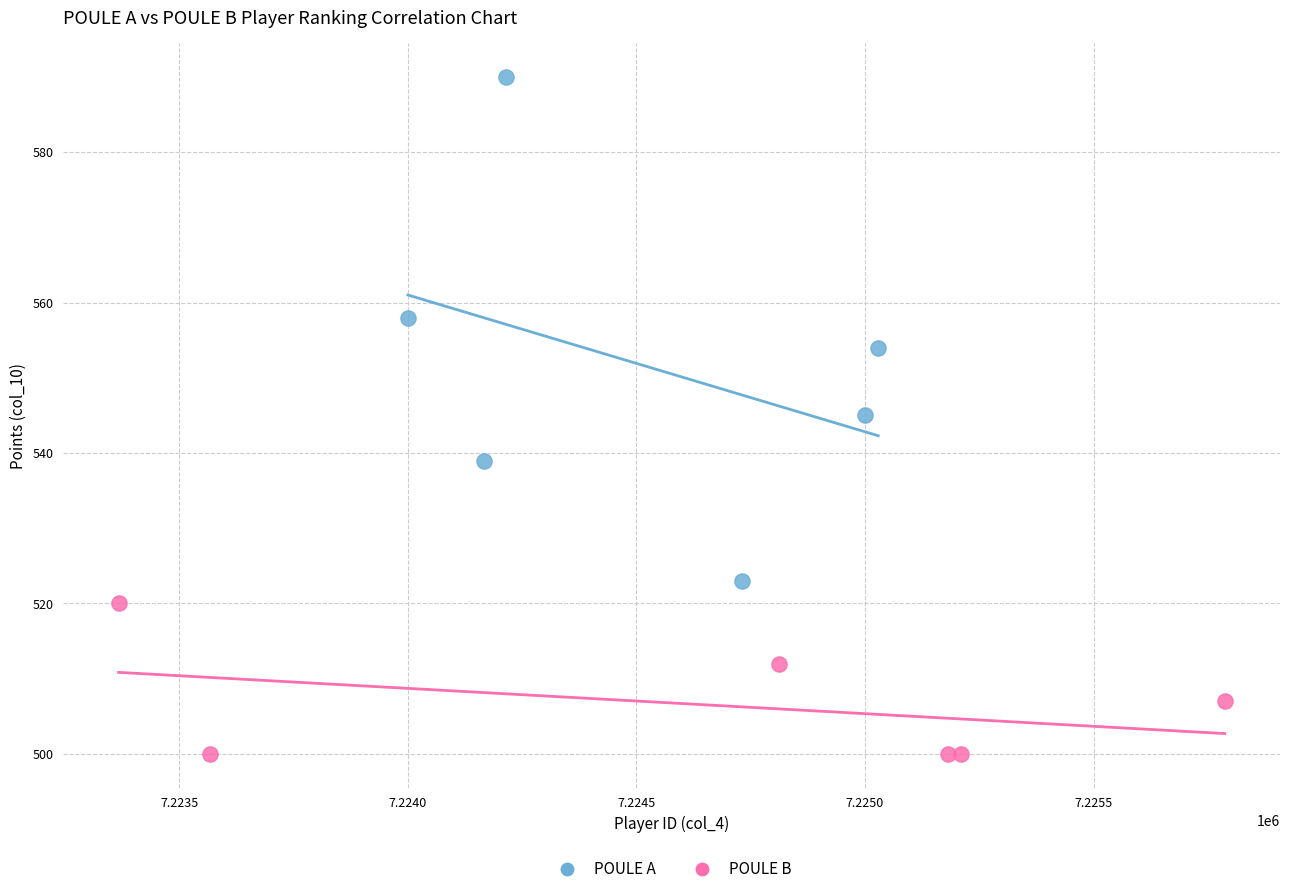

Which series reaches the minimum Y coordinate?

POULE B